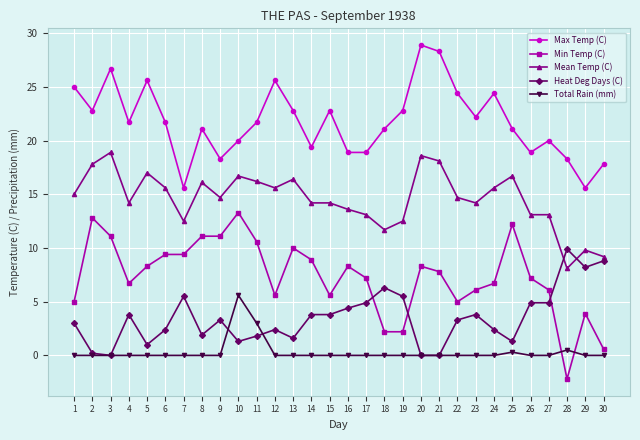

True or false: Min Temp (C) and Mean Temp (C) intersect in this chart.

False